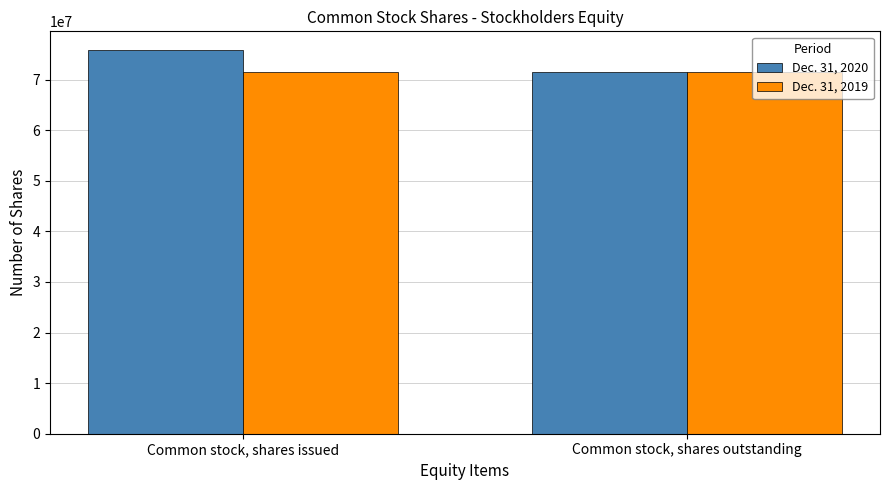

What is the minimum value shown in the chart?

71573196